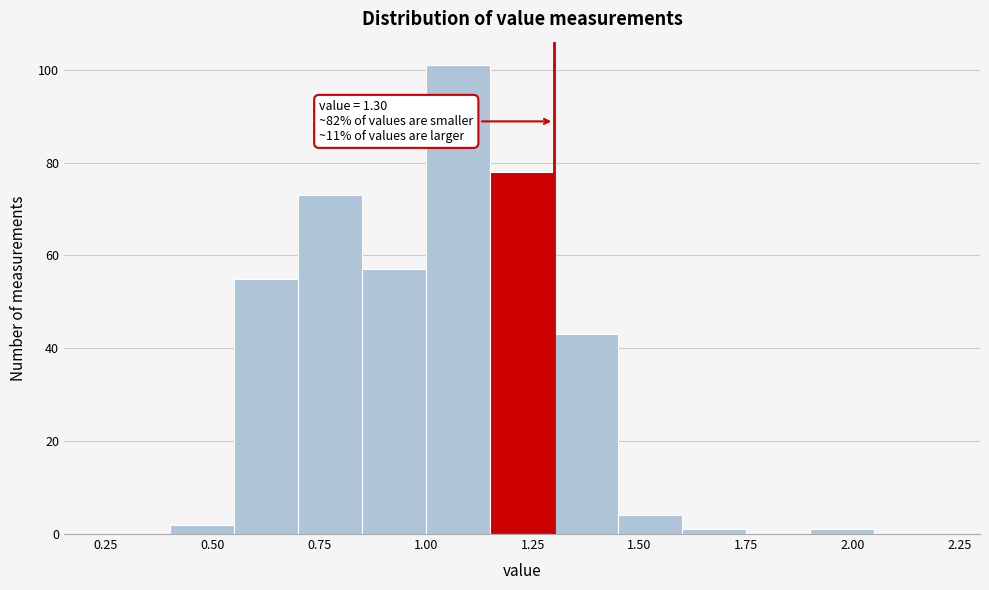

Read against the x-axis, roughly where is the centre of the tallest bar?

1.10